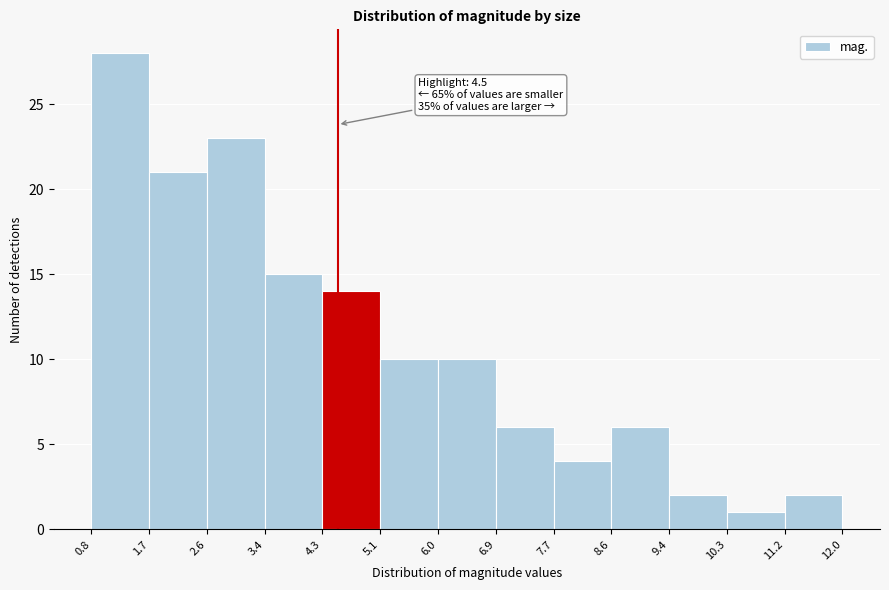

Which range on the x-axis has the tallest bar?

0.8 to 1.7